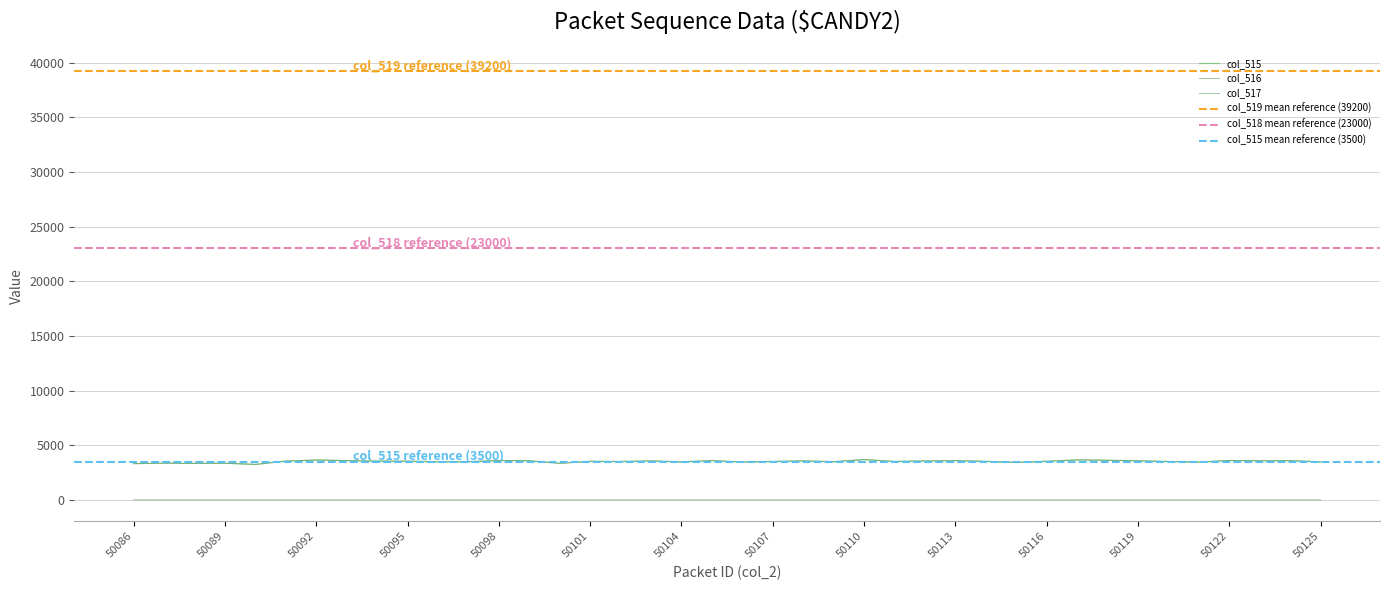

True or false: col_515 has more than 0 interior local peaks.

True